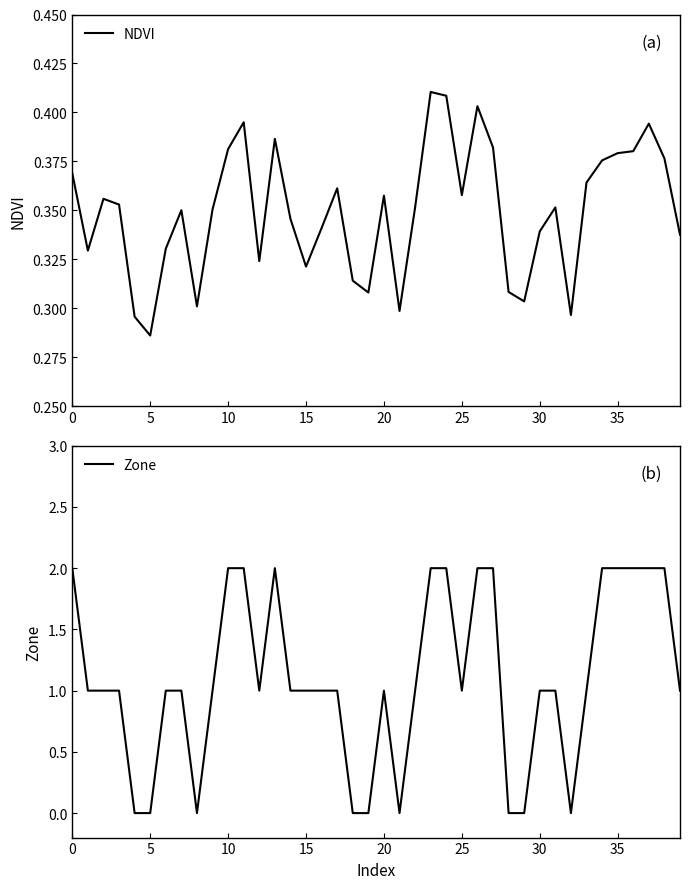

What is the label of the 11th point from the right?

29